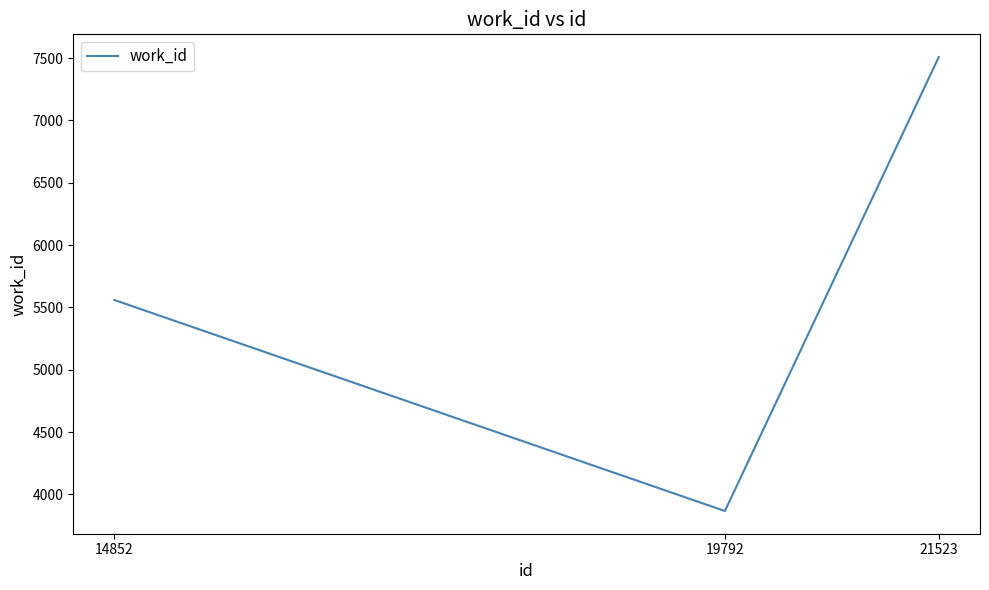

Does the chart have visible grid lines?

No